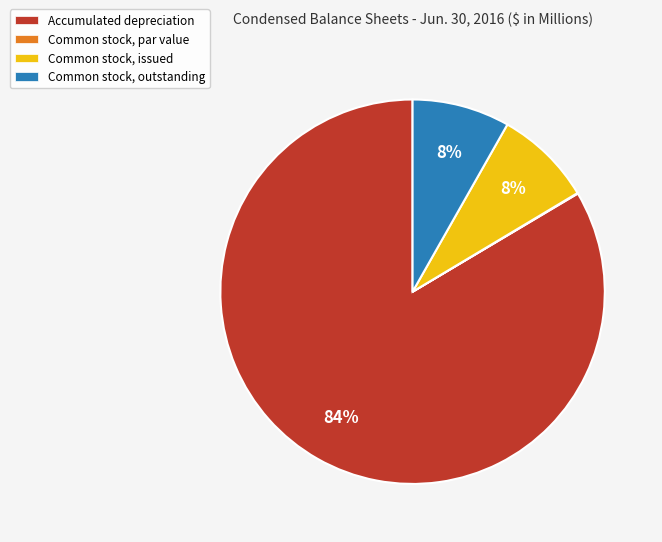

What percentage is the Common stock, outstanding slice, to the nearest percent?

8%